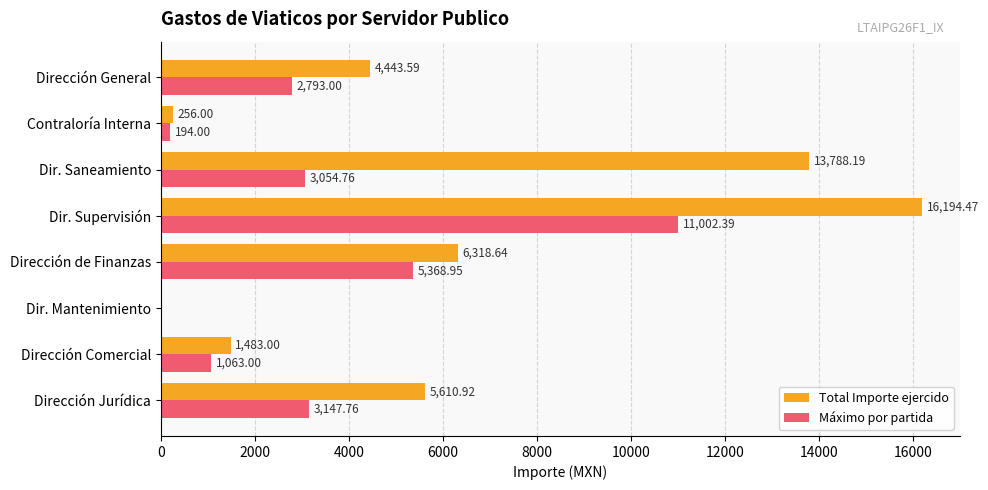

At which category does the chart reach its peak across all series?

Dir. Supervisión